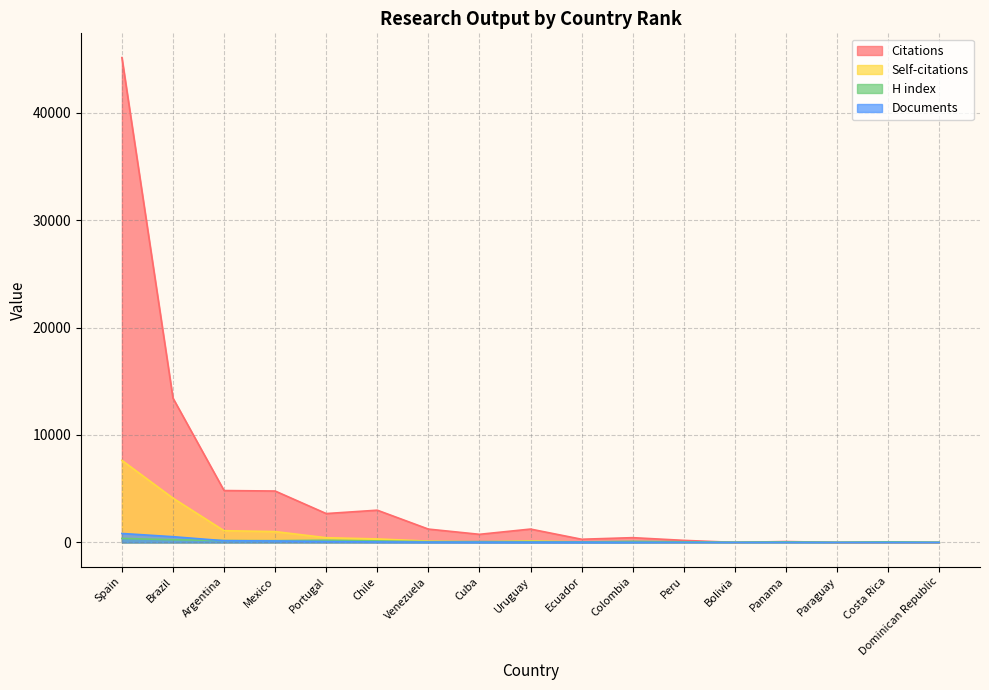

What is the label of the 9th point from the right?

Uruguay